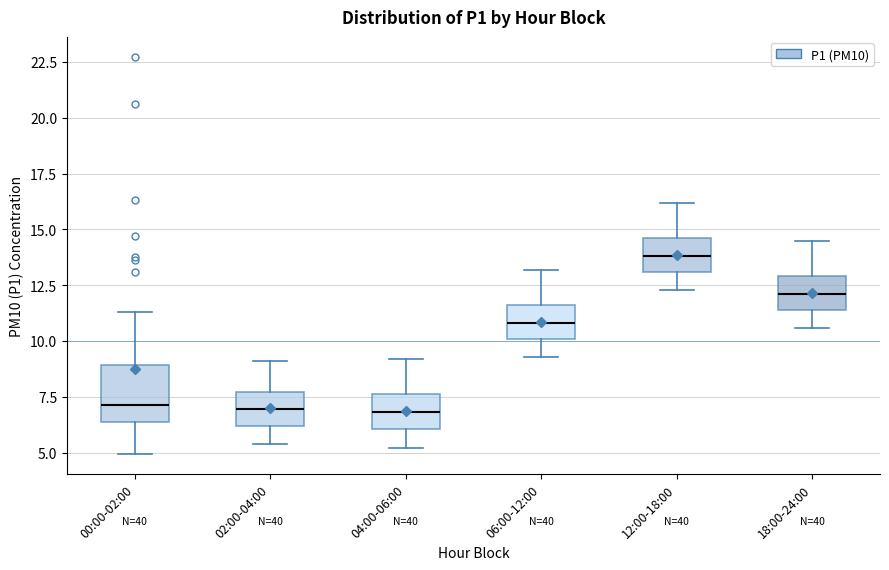

Which box is the tallest, from its lower edge to its upper edge?

00:00-02:00